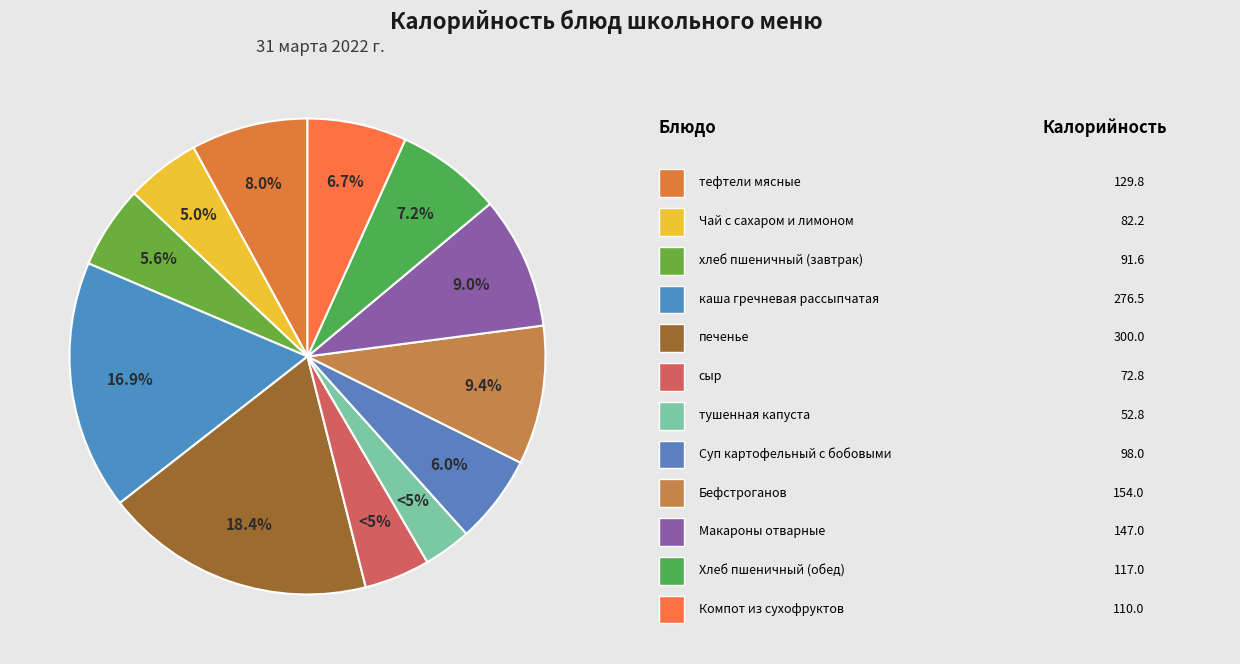

Is it true that тушенная капуста is 16% of the pie?

False